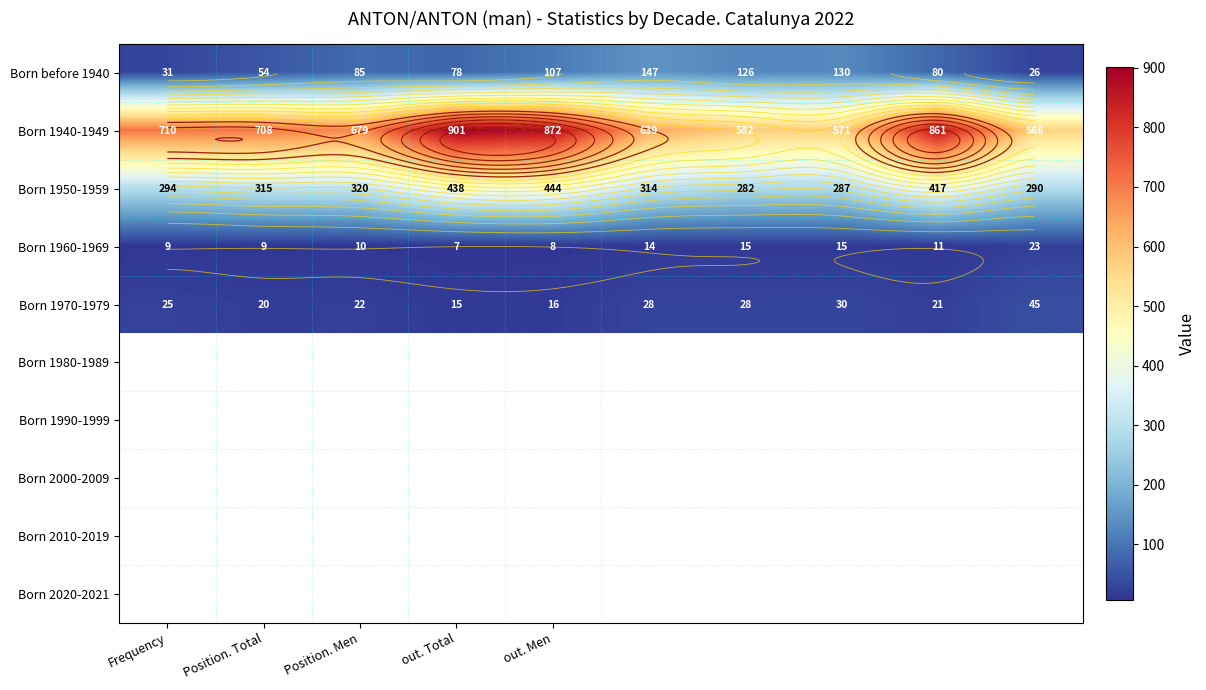

What is the sum of all Born 1960-1969 values?

121